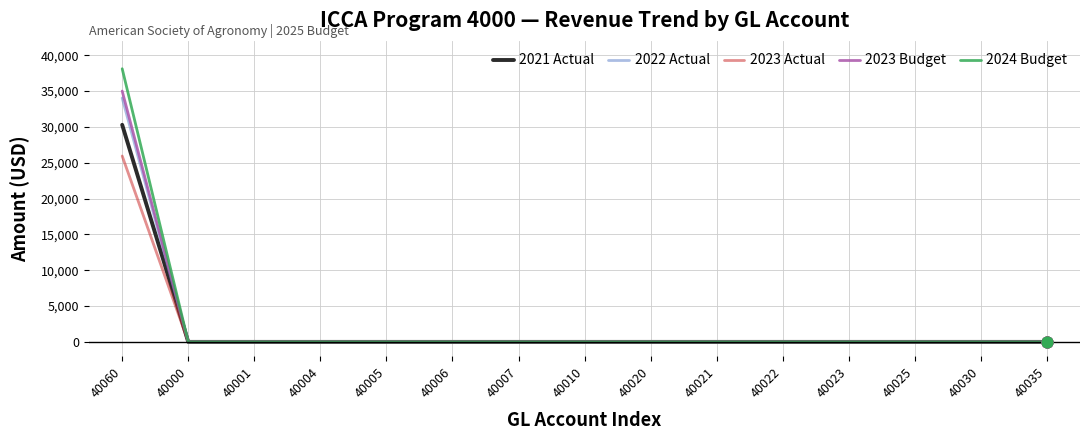

Which series changed the most between 40060 and 40022?

2024 Budget